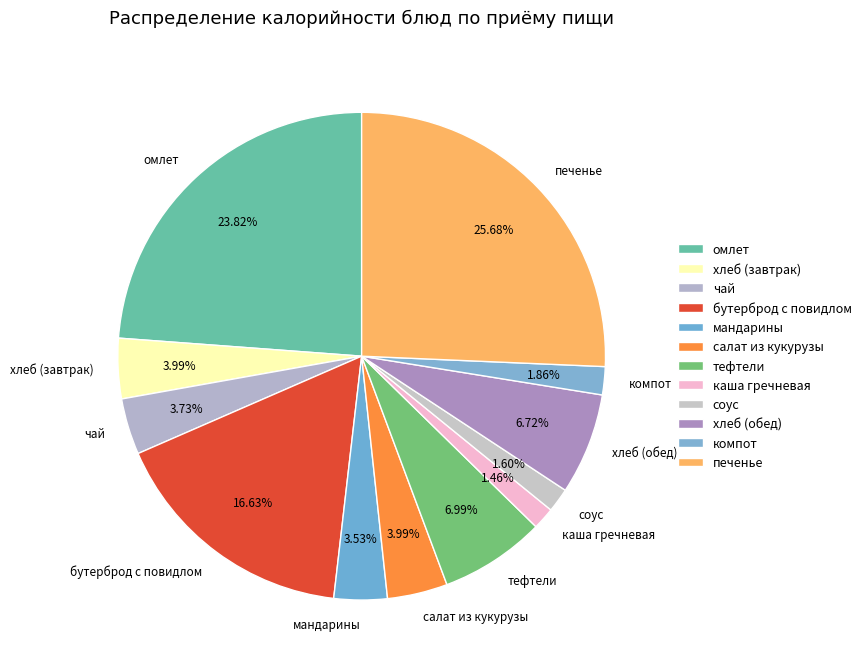

Between печенье and мандарины, which is larger?

печенье